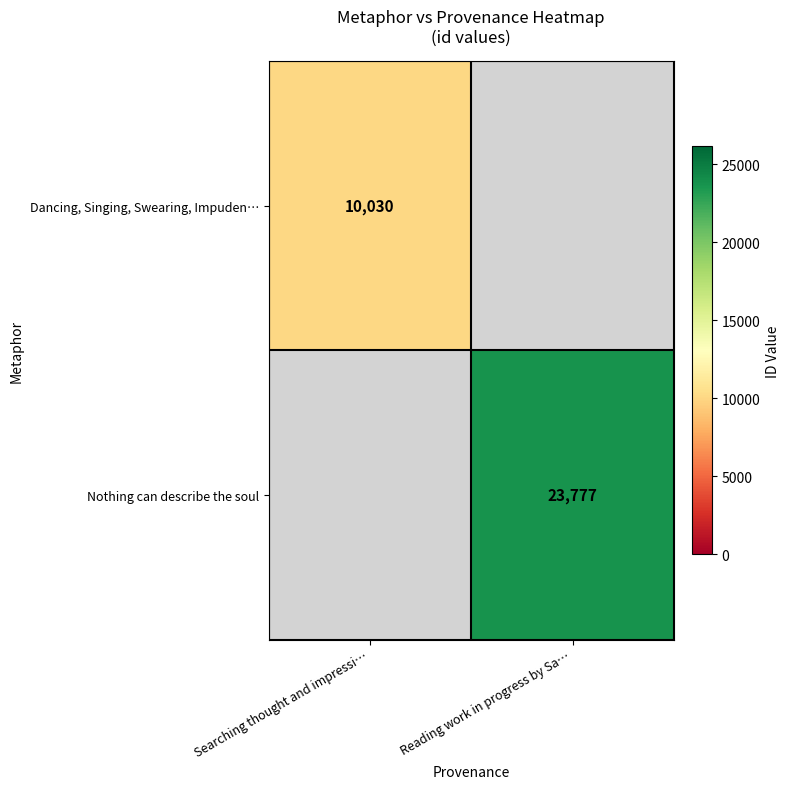

The Nothing can describe the soul series shows 9313 at Reading work in progress by Sa…. True or false?

False